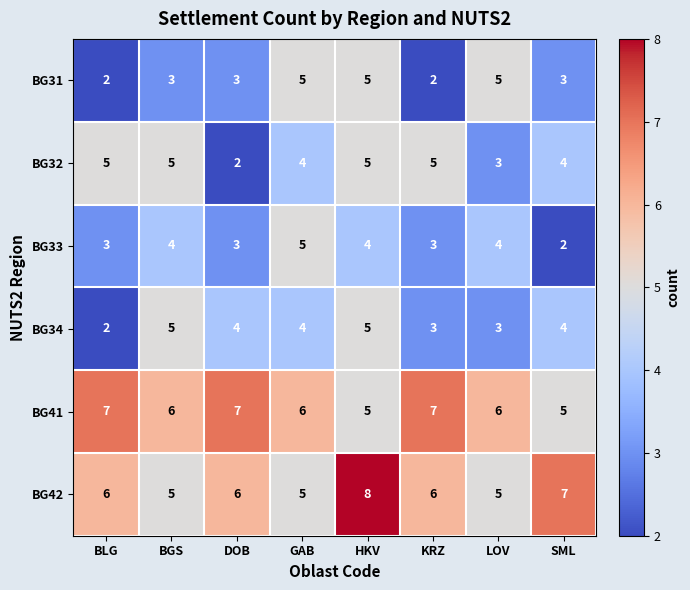

The BG33 series shows 5 at GAB. True or false?

True